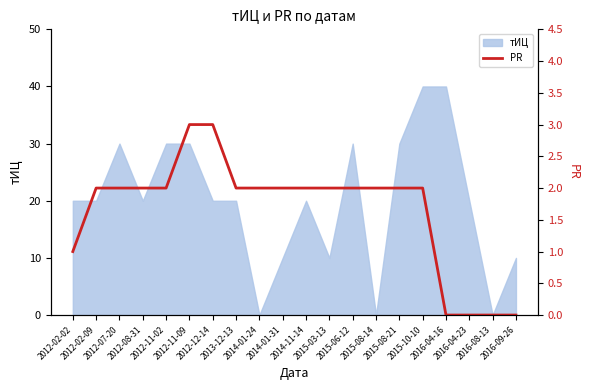

True or false: the data shows 2 at 2015-03-13.

True